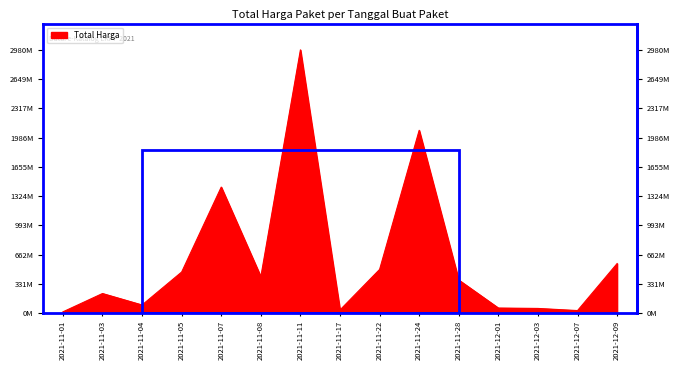

How many interior local valleys (lower than both neighbors) does the data have?

4